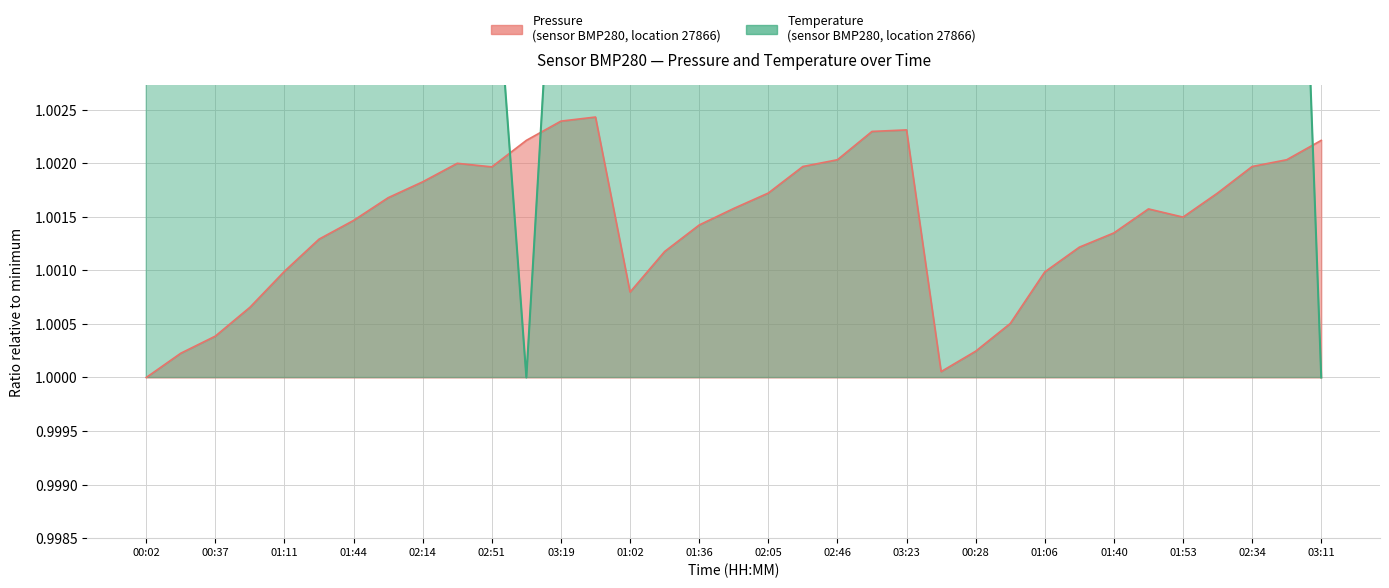

Which label corresponds to the smallest value in the chart?

00:02